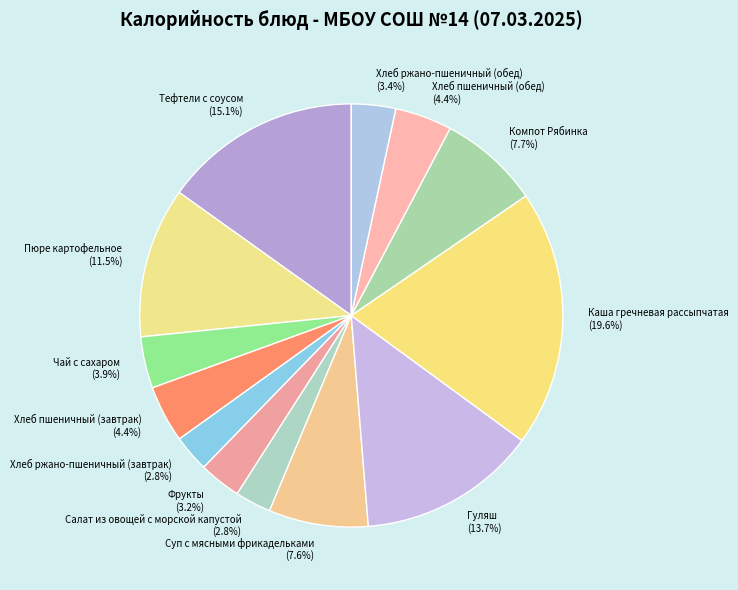

Which category has the biggest portion of the pie?

Каша гречневая рассыпчатая